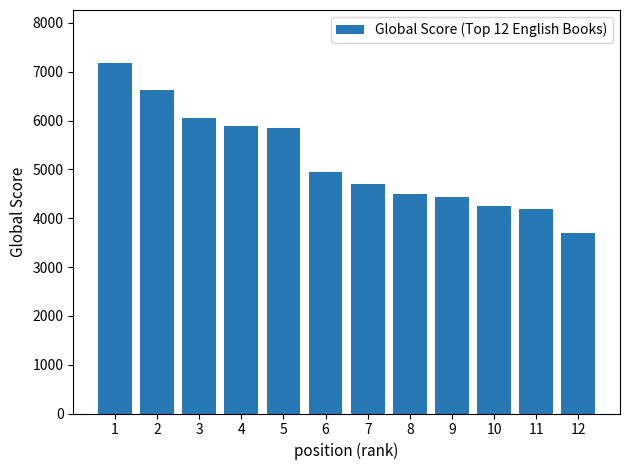

Approximately how many times larger is the value at 1 compared to 3?

1.2